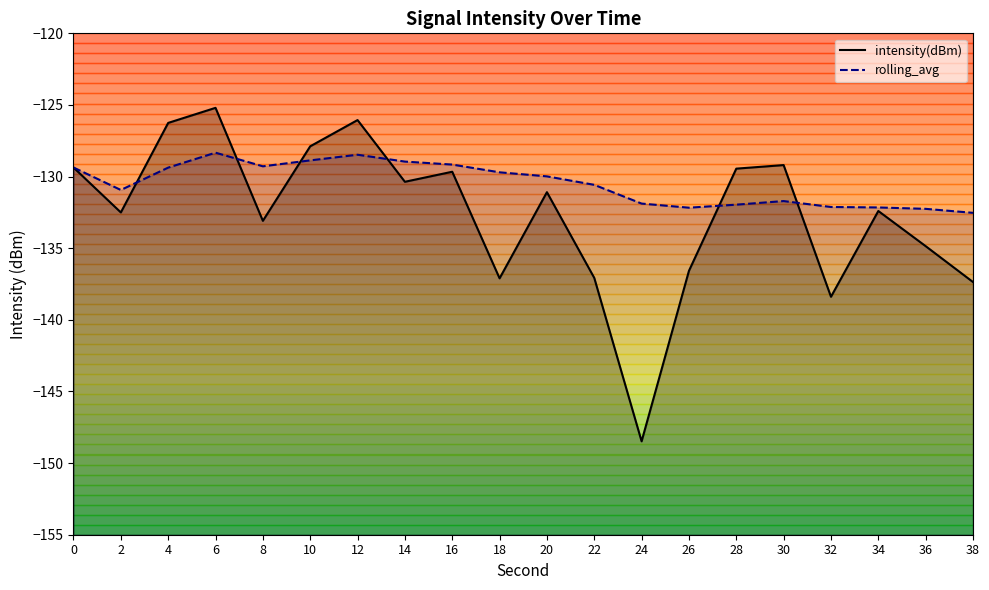

How many values in the intensity(dBm) series exceed -131?

9